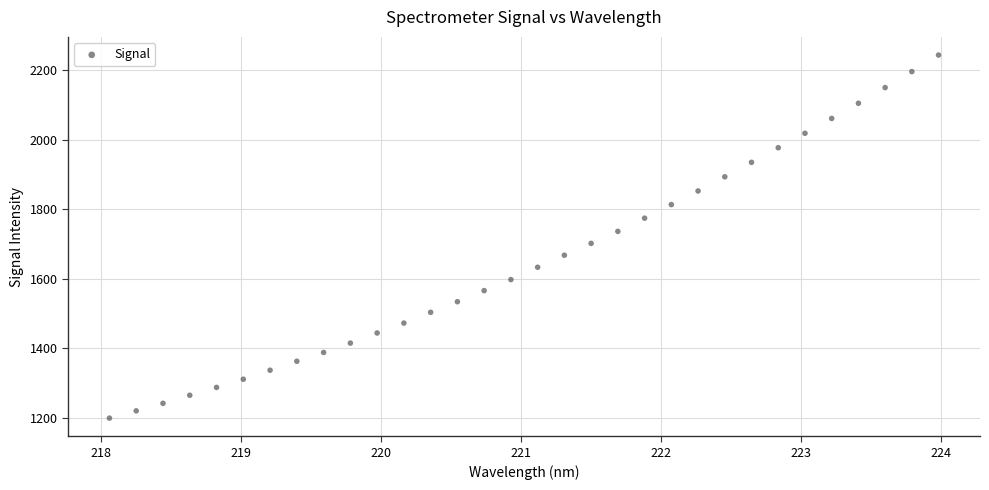

What is the range of X values (max minus min)?

5.9